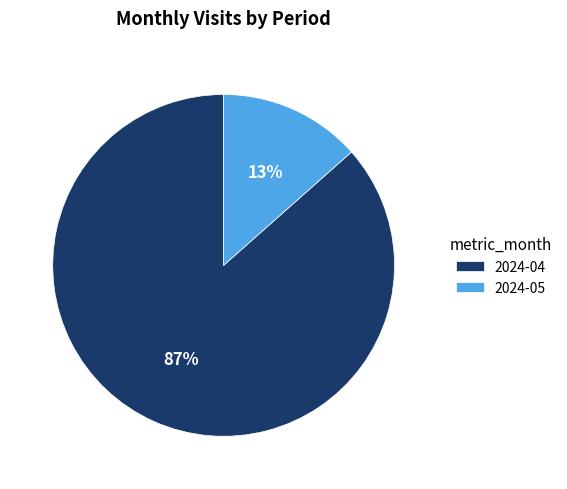

To the nearest percent, what portion does 2024-04 represent?

87%